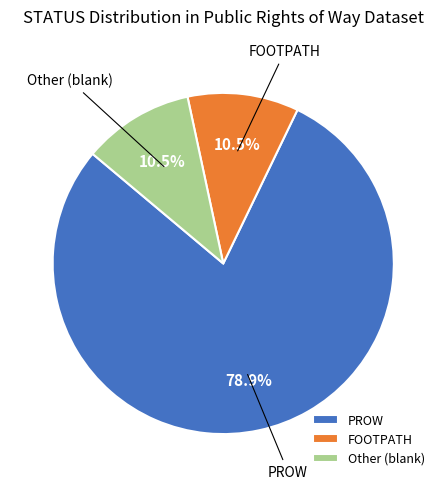

Is there a majority slice in this chart?

Yes